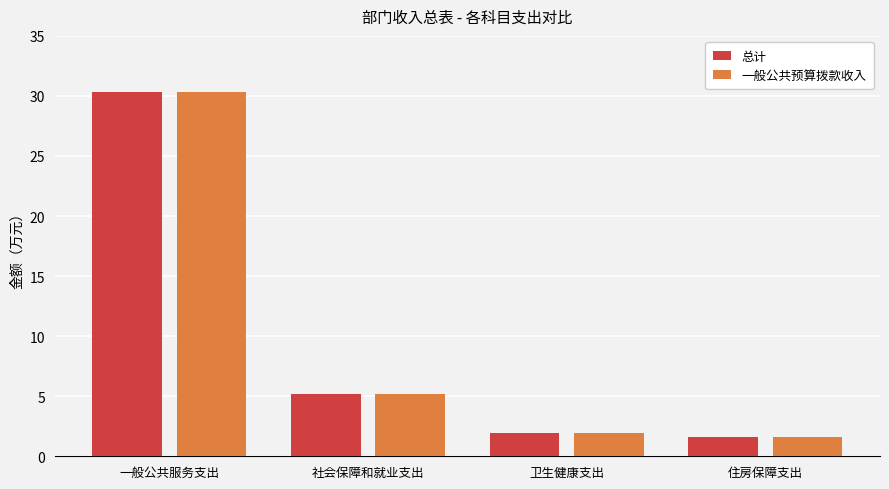

What is the sum of all 一般公共预算拨款收入 values?

39.0